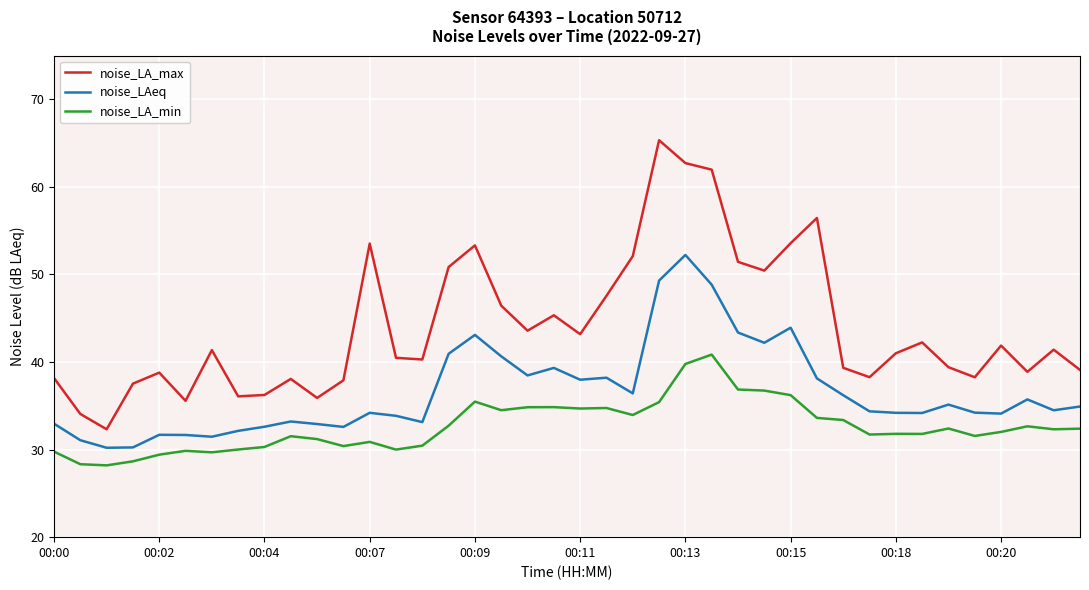

List the series in order of their peak value, lowest first.

noise_LA_min, noise_LAeq, noise_LA_max